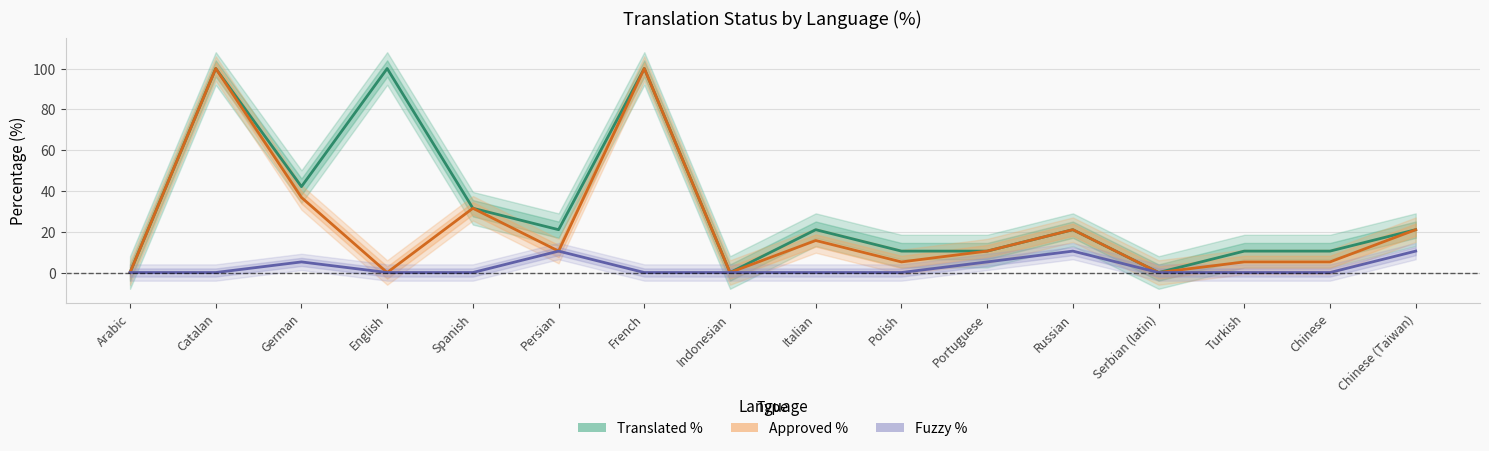

At how many categories does at least one series exceed 36?

4